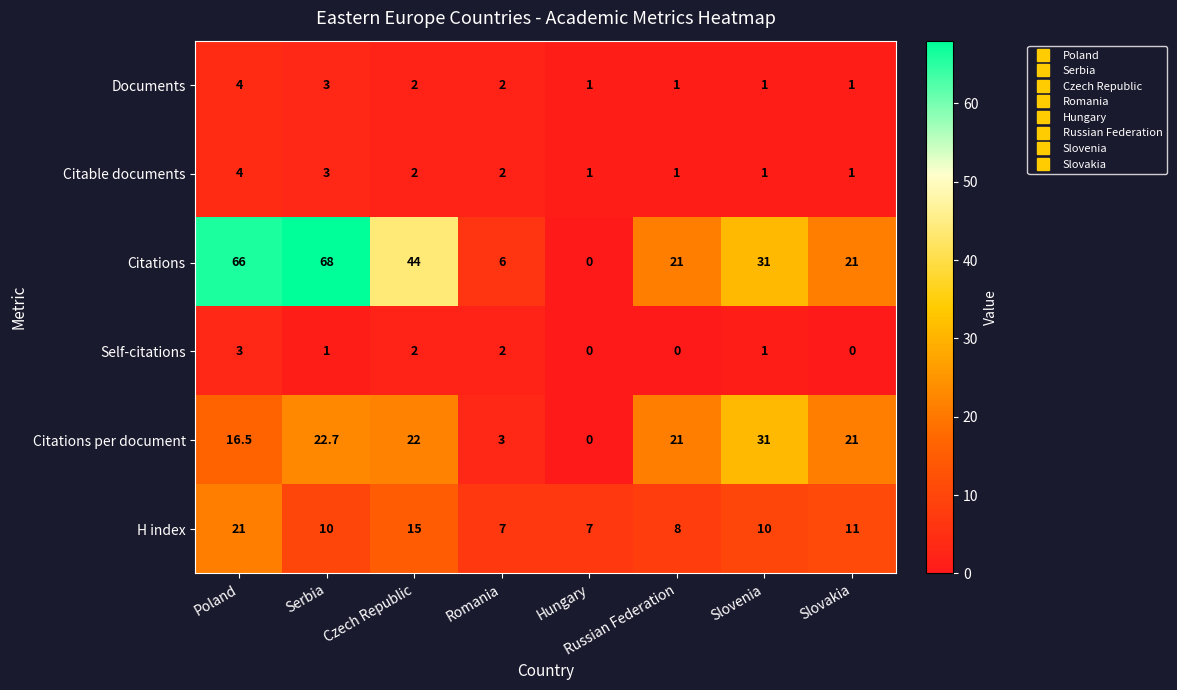

What is the difference between the H index values at Romania and Poland?

14.0